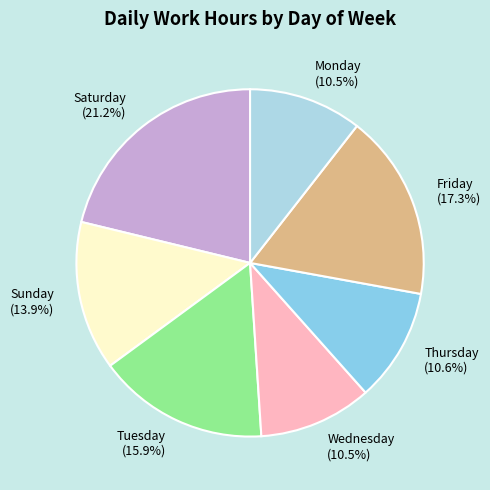

Combined, what portion of the pie is Monday (10.5%) and Sunday (13.9%)?

24.4%